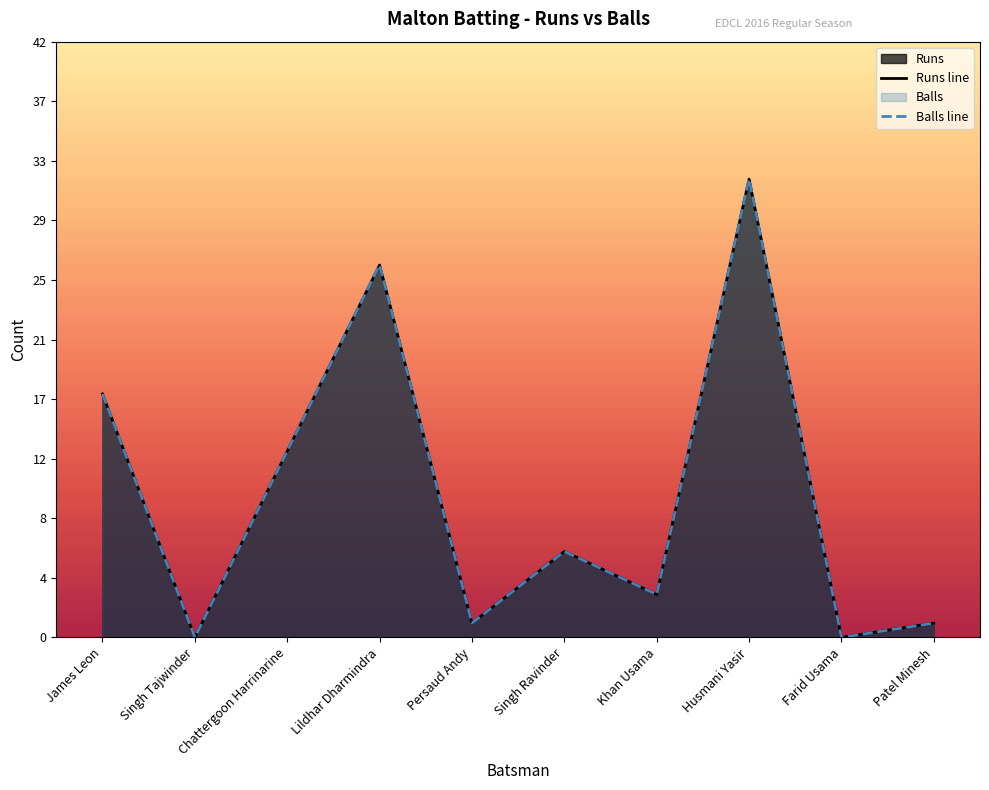

True or false: Runs and Balls intersect in this chart.

False